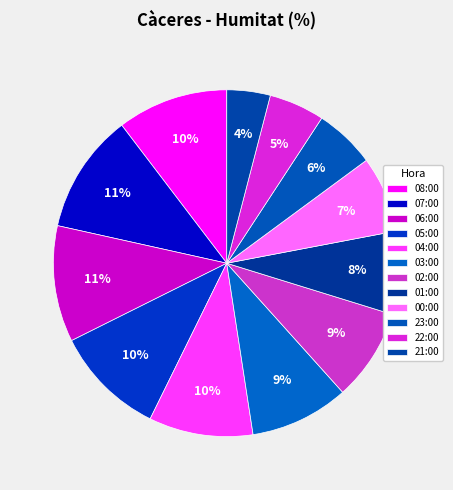

To the nearest percent, what percentage of the pie is 00:00?

7%